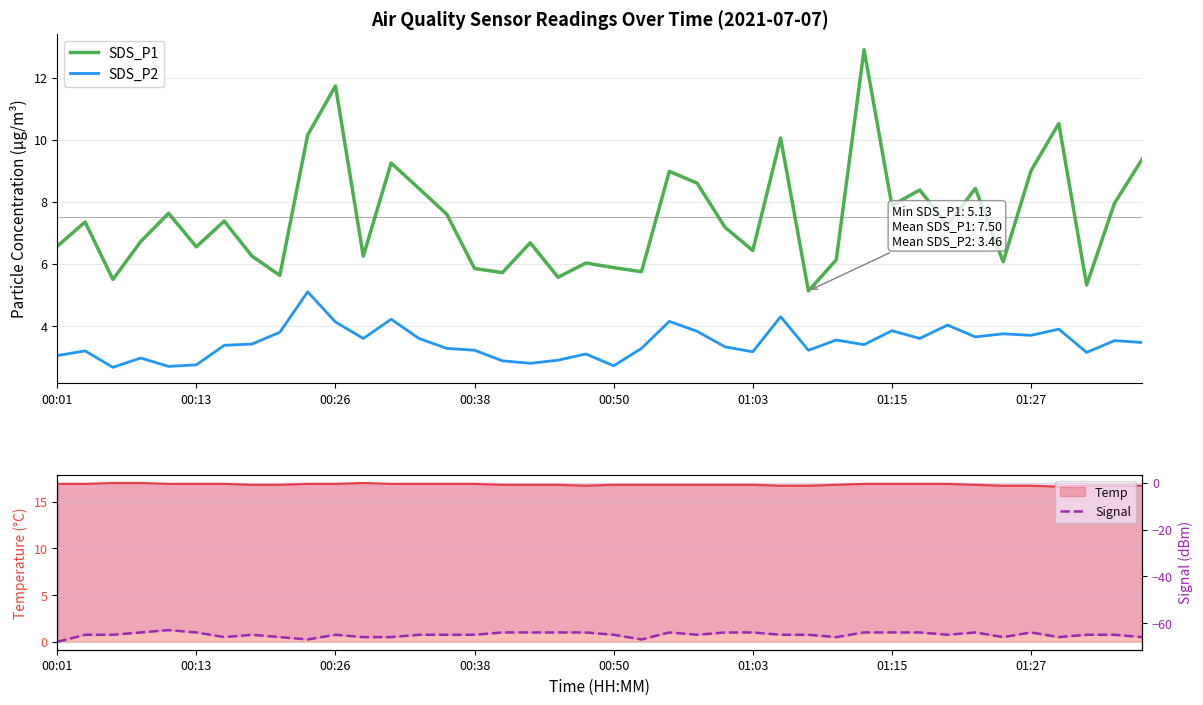

How many categories are shown in the chart?

40